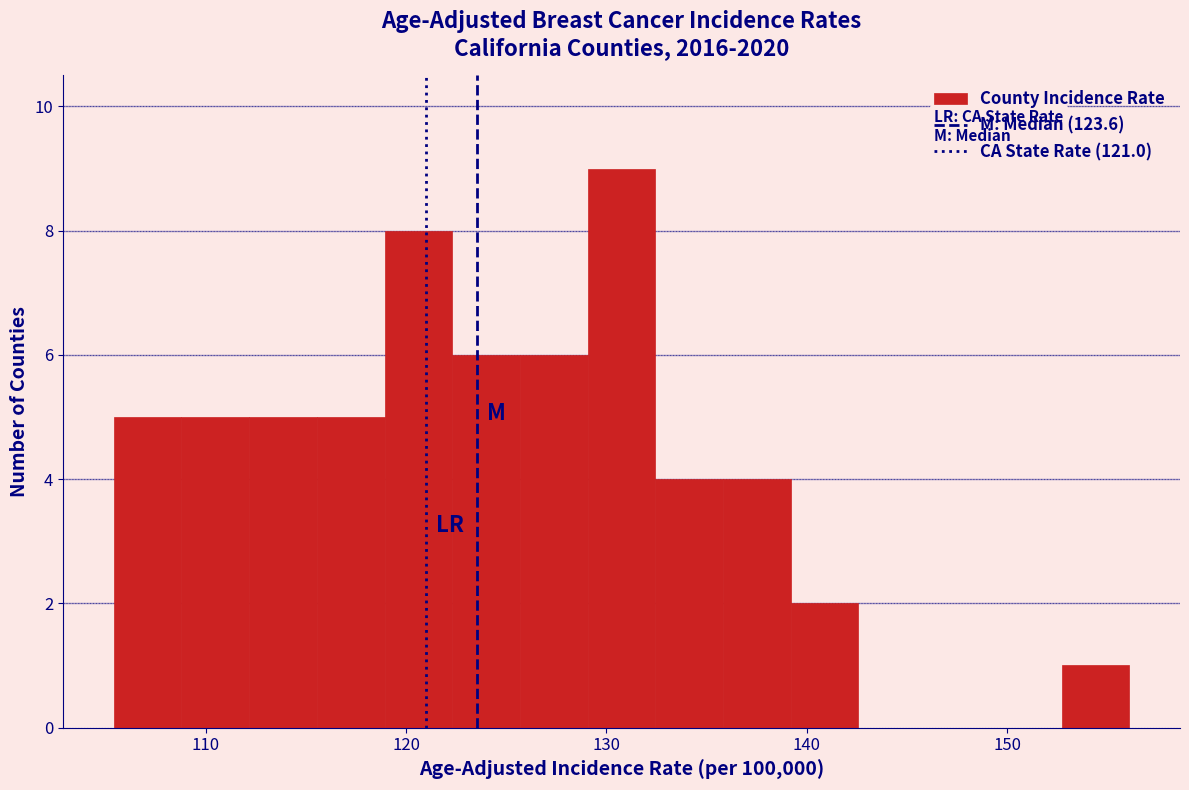

Around what value on the x-axis is the tallest bar? Give the approximate position of its centre, as read against the axis.

131